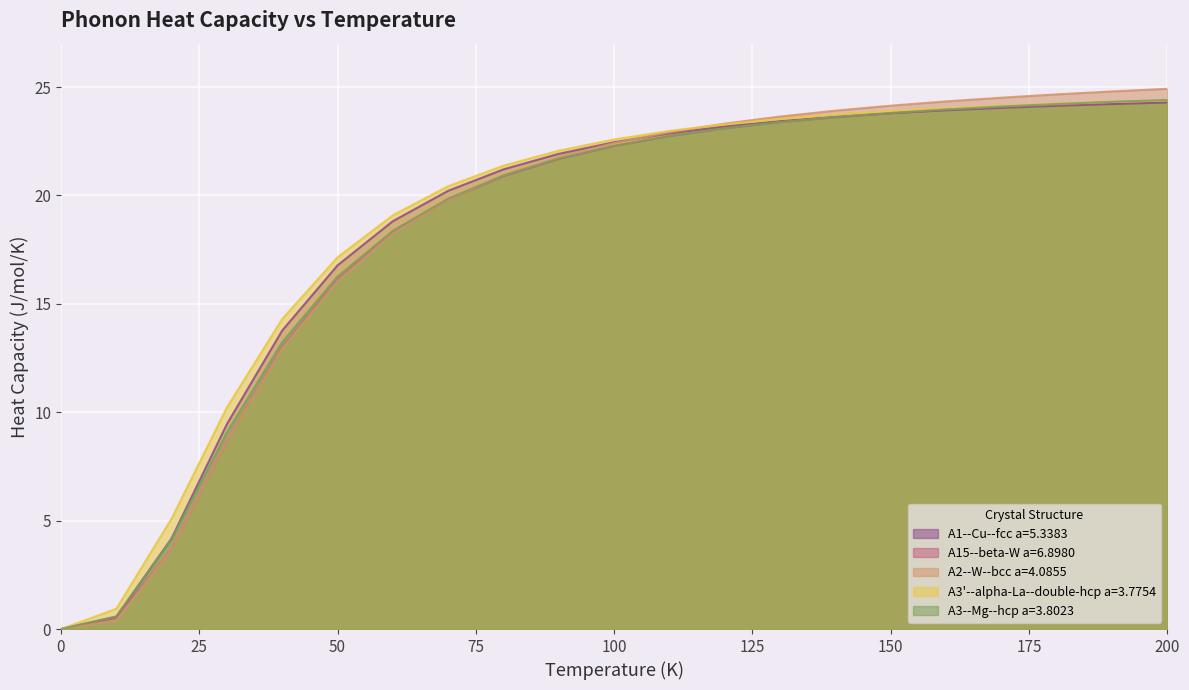

Reading left to right, what are all the values shown in this chart?

A1--Cu--fcc a=5.3383: 0.0	0.6	4.2	9.5	13.8	16.8	18.8	20.2	21.2	21.9	22.5	22.9	23.2	23.4	23.6	23.8	23.9	24.0	24.1	24.2	24.3
A15--beta-W a=6.8980: 0.0	0.5	3.7	8.7	13.0	16.1	18.3	19.8	20.9	21.7	22.3	22.7	23.1	23.4	23.6	23.8	24.0	24.1	24.2	24.3	24.4
A2--W--bcc a=4.0855: 0.0	0.4	3.7	8.7	12.9	16.1	18.2	19.8	20.9	21.8	22.4	22.9	23.3	23.6	23.9	24.1	24.3	24.5	24.7	24.8	24.9
A3'--alpha-La--double-hcp a=3.7754: 0.0	0.9	5.1	10.2	14.3	17.1	19.1	20.4	21.4	22.1	22.6	23.0	23.3	23.5	23.7	23.9	24.0	24.1	24.2	24.3	24.4
A3--Mg--hcp a=3.8023: 0.0	0.6	4.1	9.1	13.2	16.3	18.4	19.9	20.9	21.7	22.3	22.7	23.1	23.4	23.6	23.8	24.0	24.1	24.2	24.3	24.4